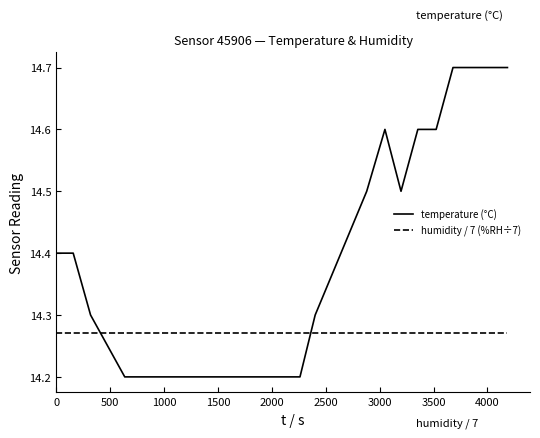

What is the difference between the maximum and minimum values in the temperature (°C) series?

0.5